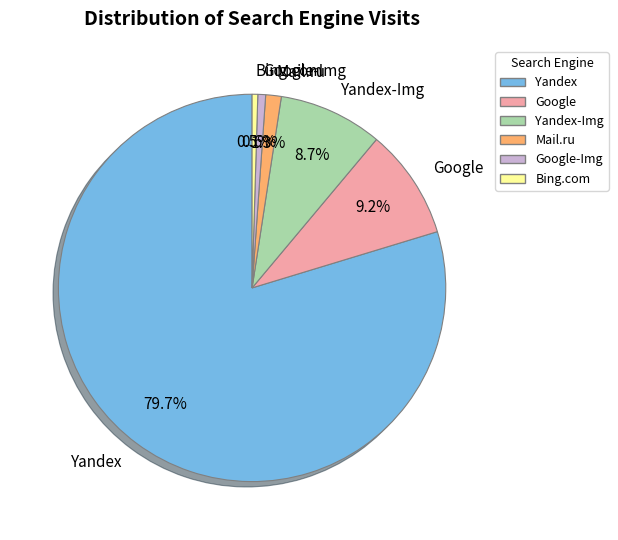

What portion of the pie excludes Google-Img?

99.4%